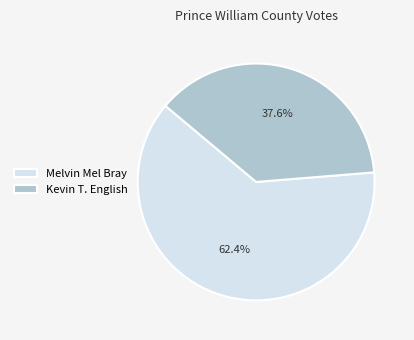

Rank the categories by value from lowest to highest.

Kevin T. English, Melvin Mel Bray